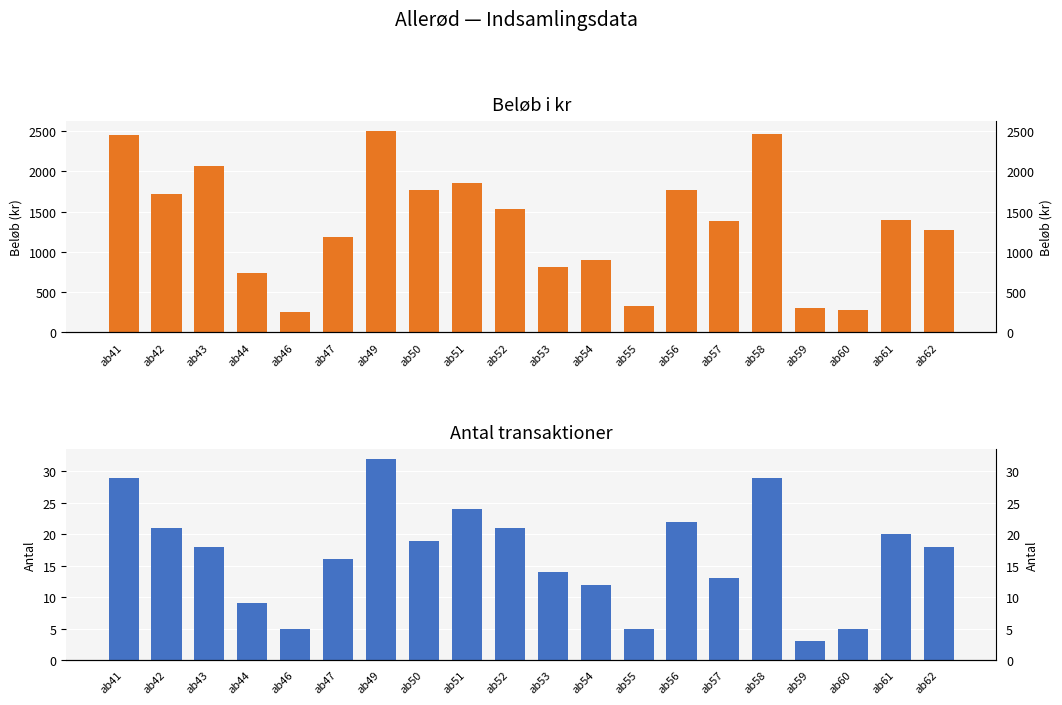

How many bars are there in each group?

2